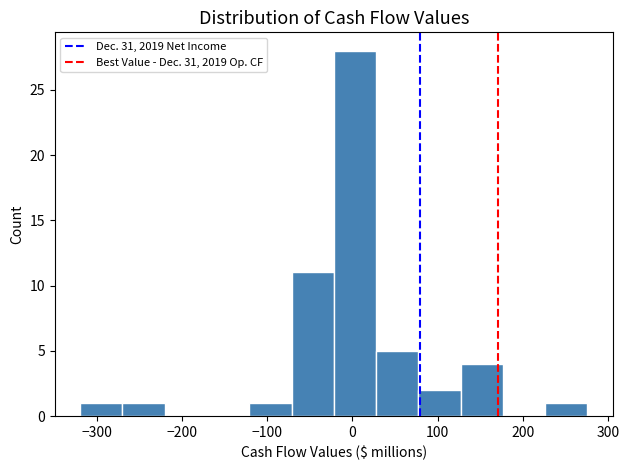

Over which range of the x-axis is the bar tallest?

-20 to 30